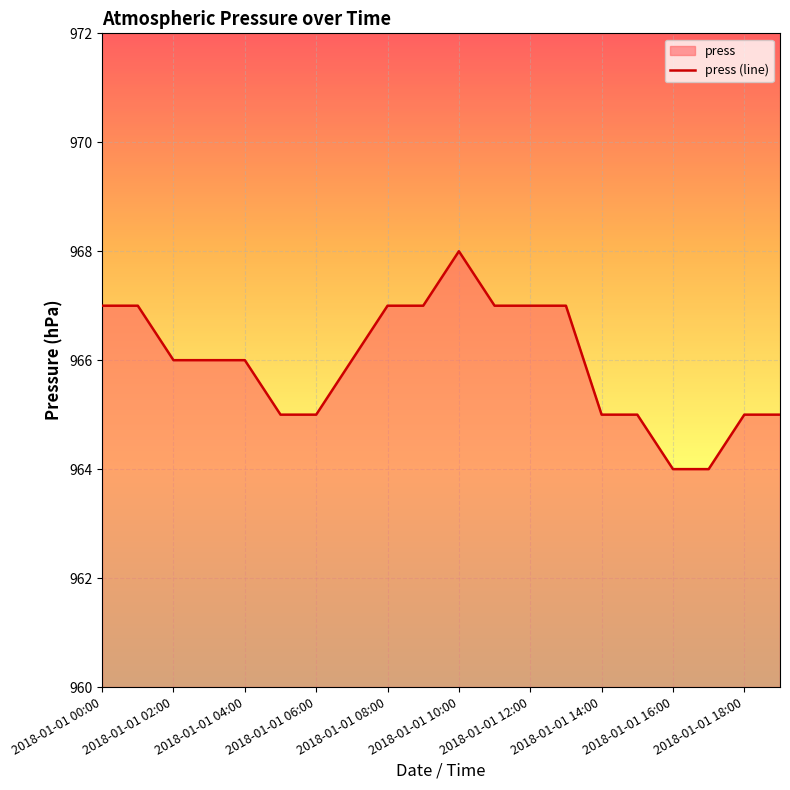

At which label does the data first exceed 966?

2018-01-01 00:00